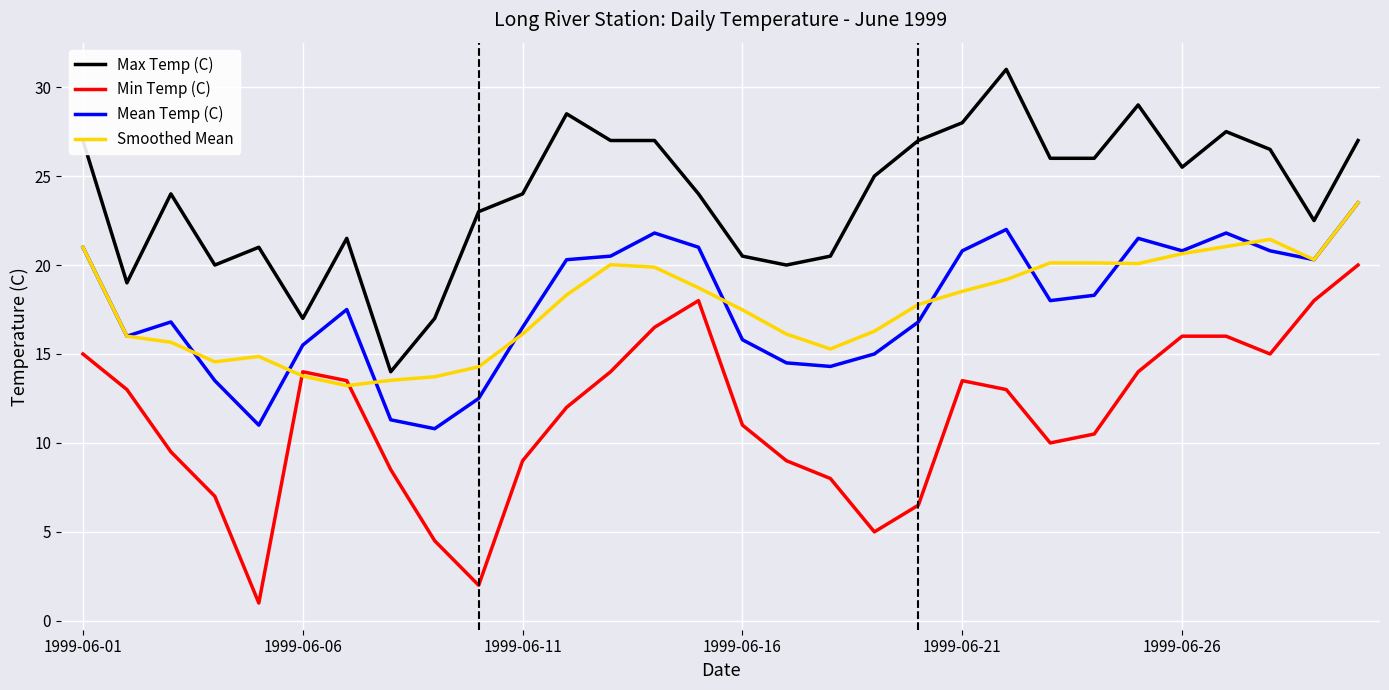

What is the minimum value for Max Temp (C)?

14.0